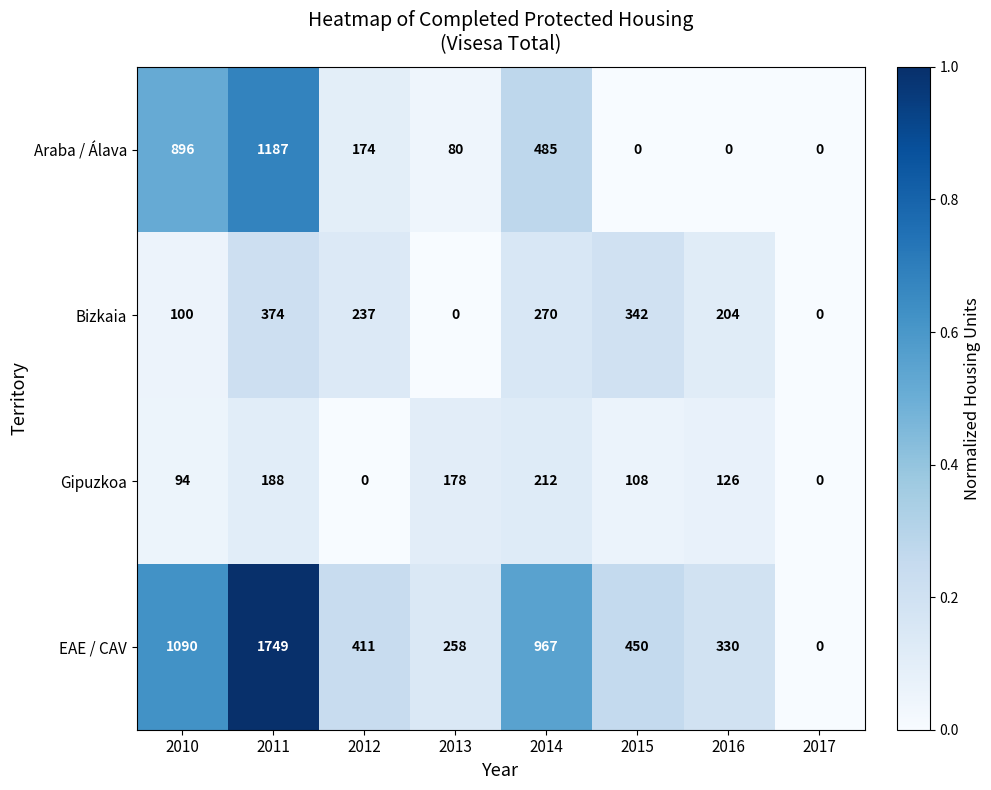

Is it true that Bizkaia equals 130 at 2010?

False